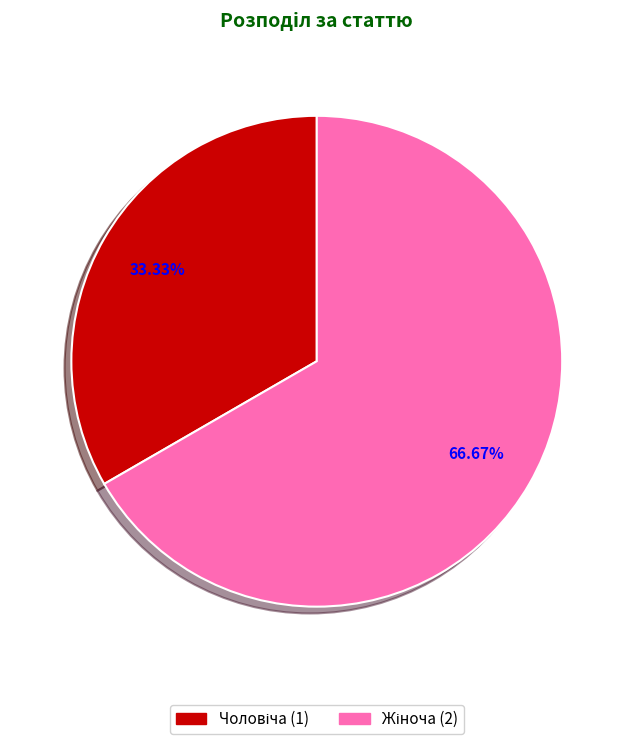

Does any single category account for the majority?

Yes